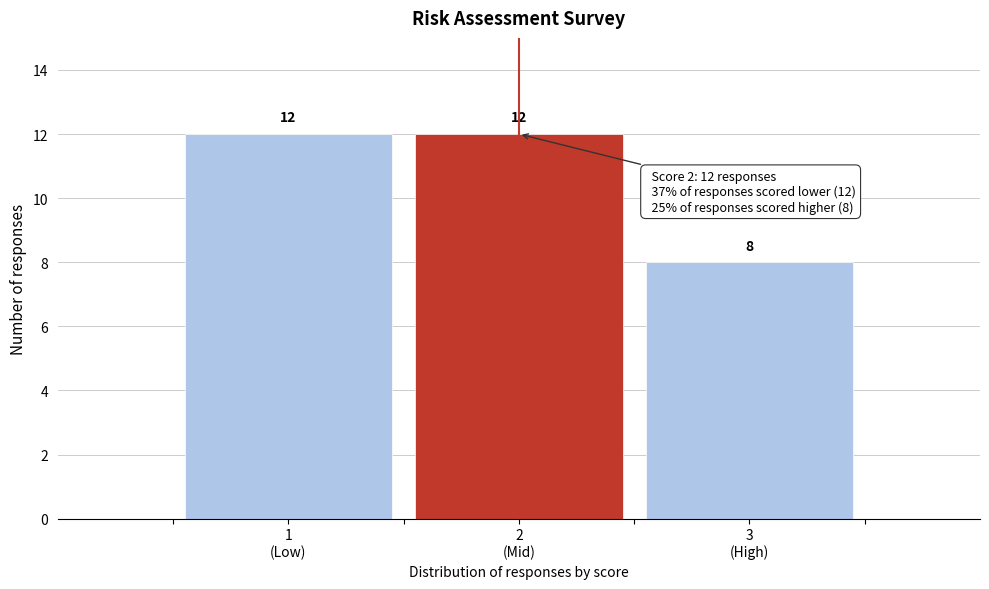

Reading right to left, what are all the values shown in this chart?

8	12	12